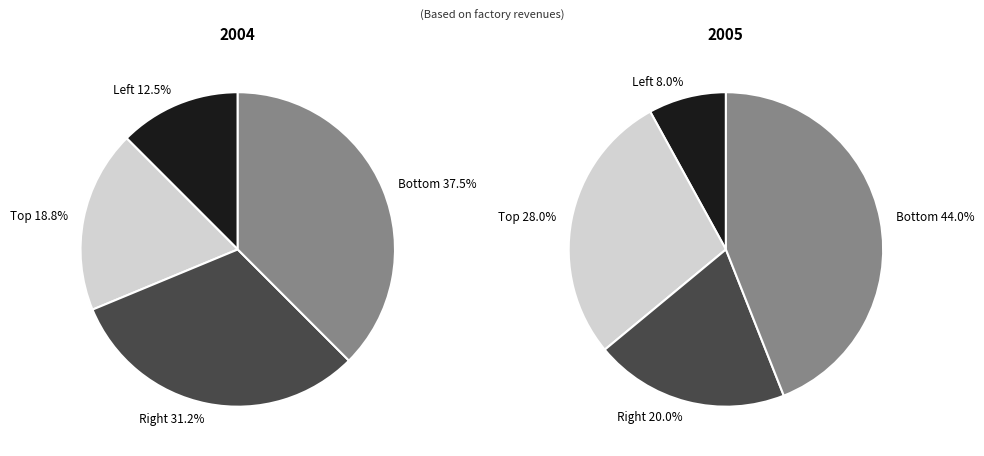

Is there any slice that represents more than half of the pie?

No